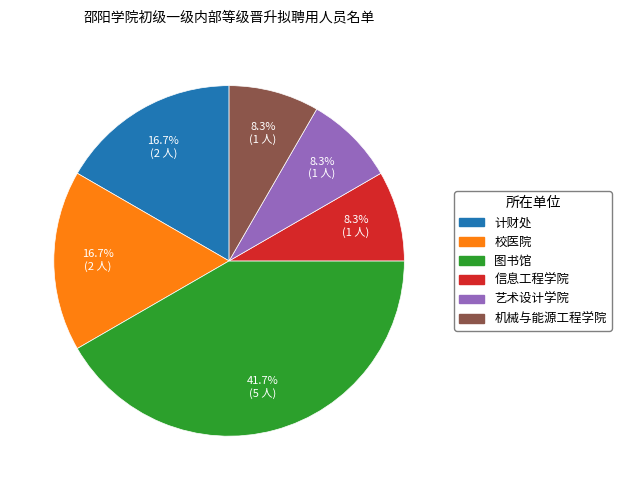

Does any single category account for the majority?

No